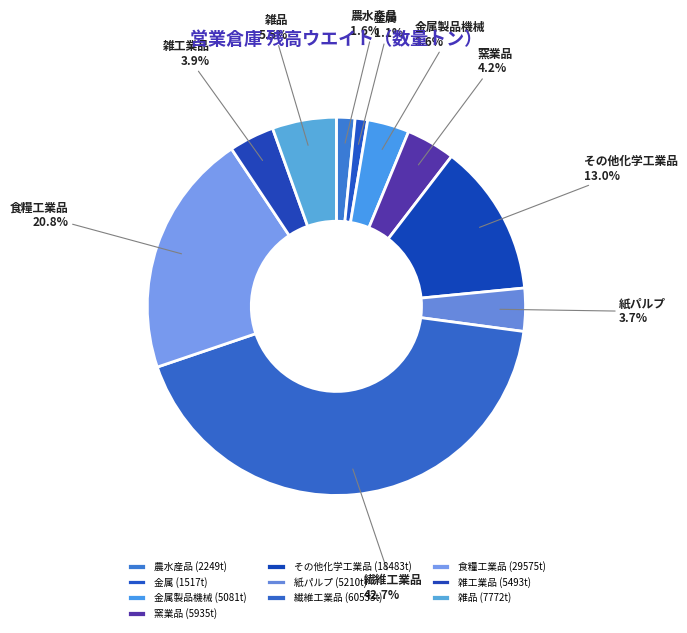

How many slices are in this pie chart?

10